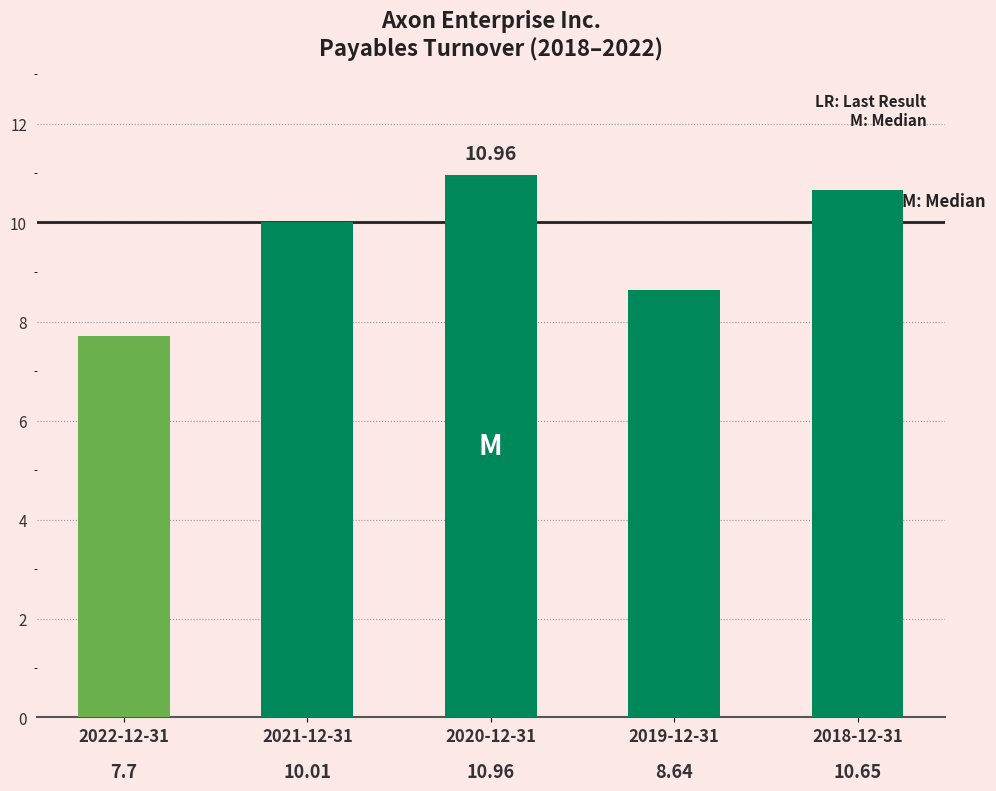

Reading left to right, transcribe all the data shown in this chart.

7.7	10.0	11.0	8.6	10.7